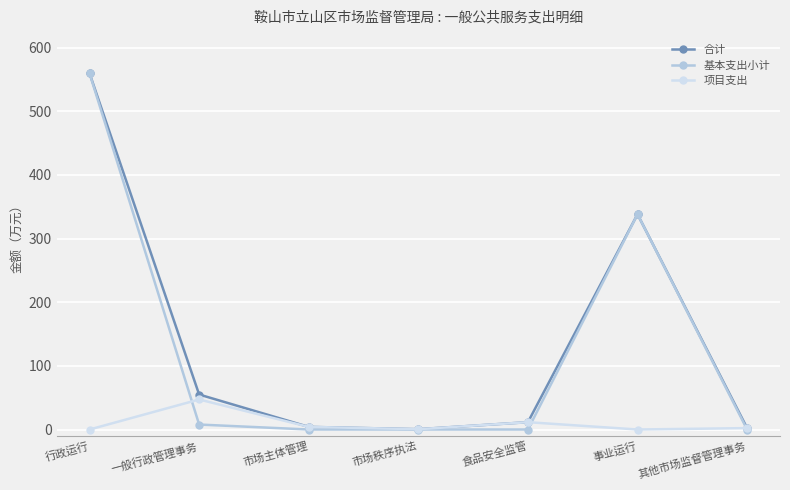

Is it true that 基本支出小计 equals 554.6 at 事业运行?

False